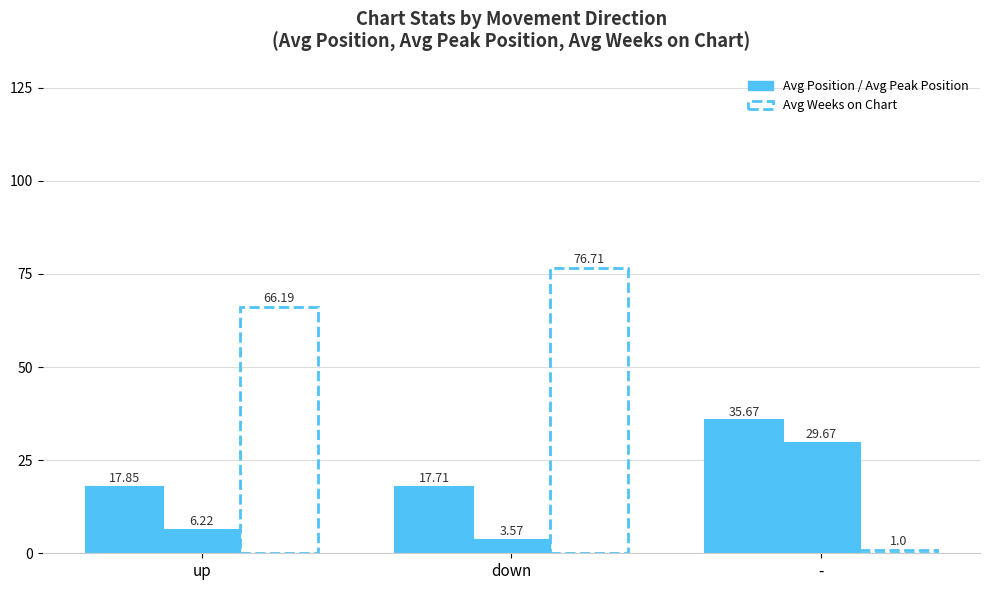

Does the chart contain stacked bars?

No